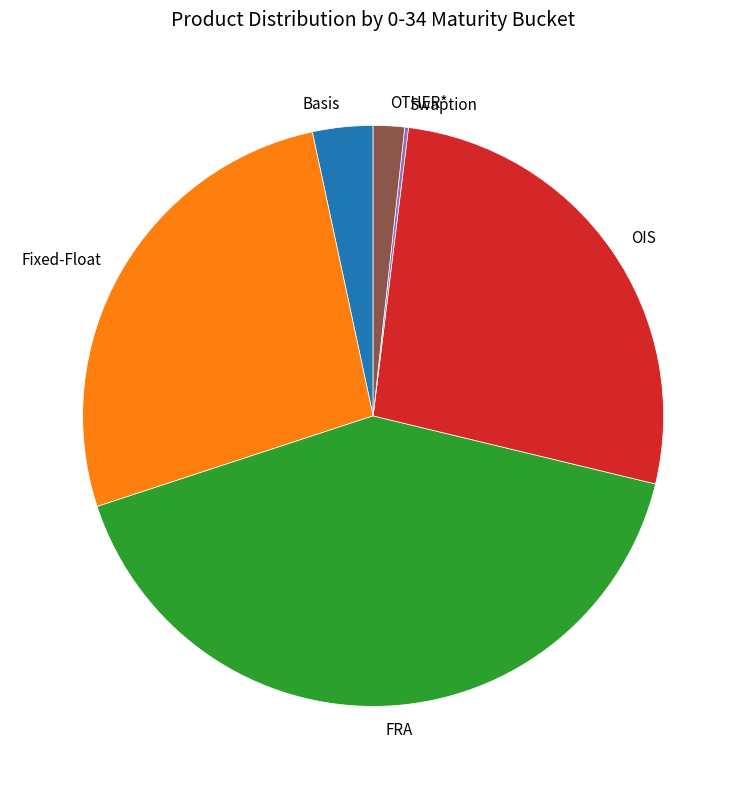

The OTHER* slice represents 7% of the pie. True or false?

False